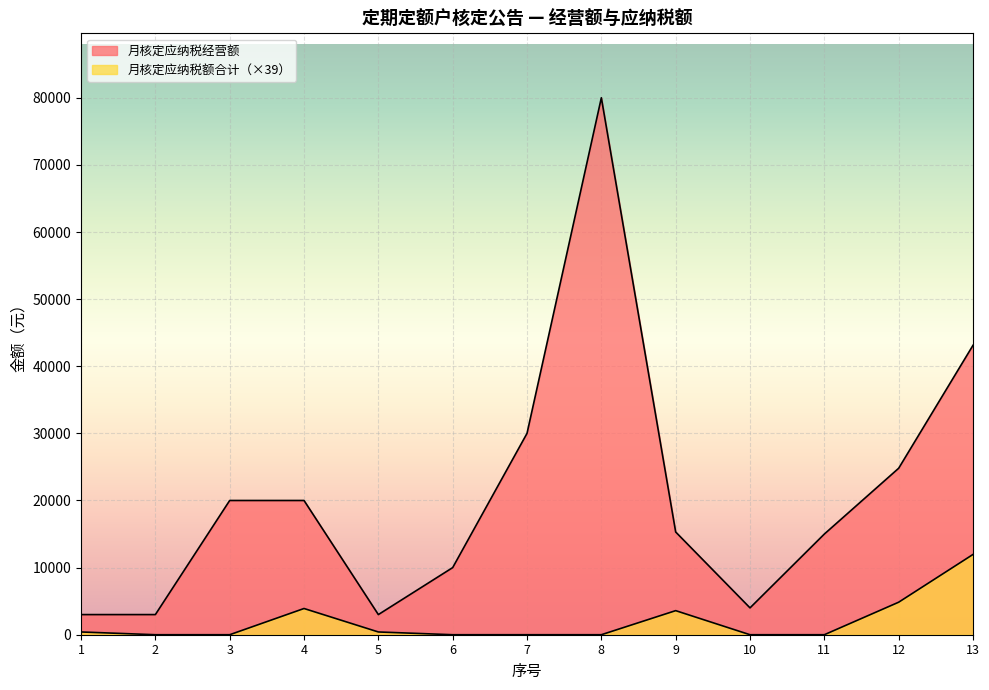

True or false: 月核定应纳税经营额 has a value of 34097.7 at 8.

False